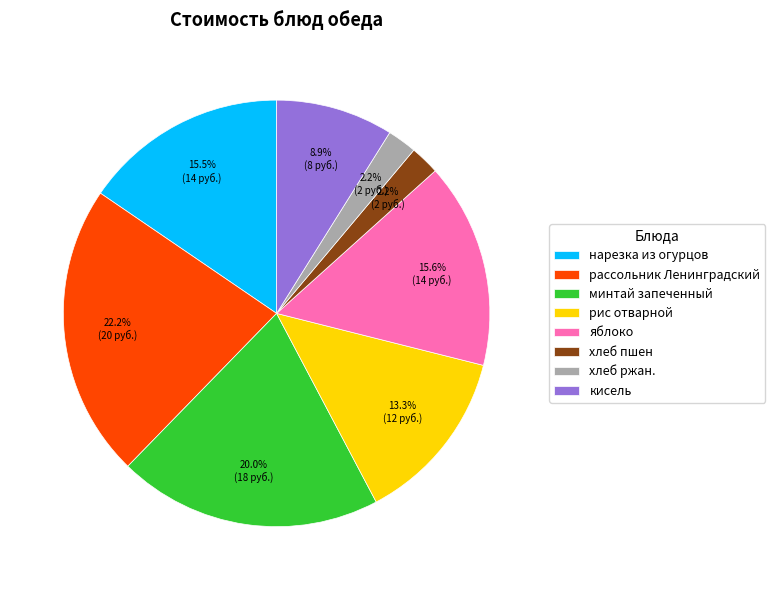

To the nearest percent, what is the average slice percentage?

12%